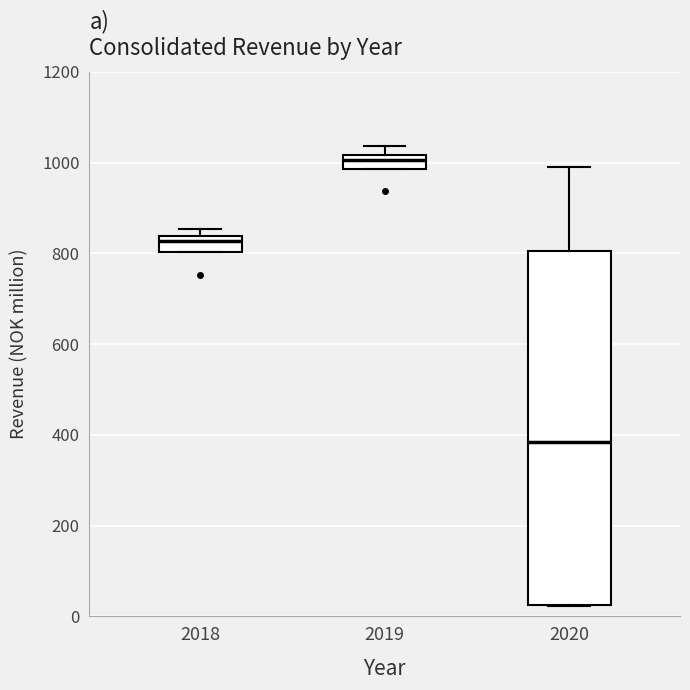

Comparing the boxes themselves (not the whiskers), which one is the tallest?

2020